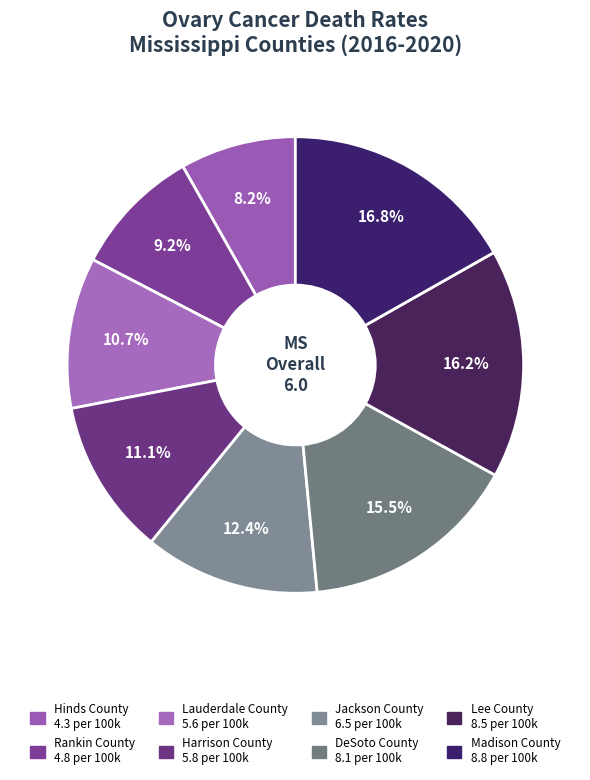

To the nearest percent, what percentage of the pie is Lauderdale County?

11%